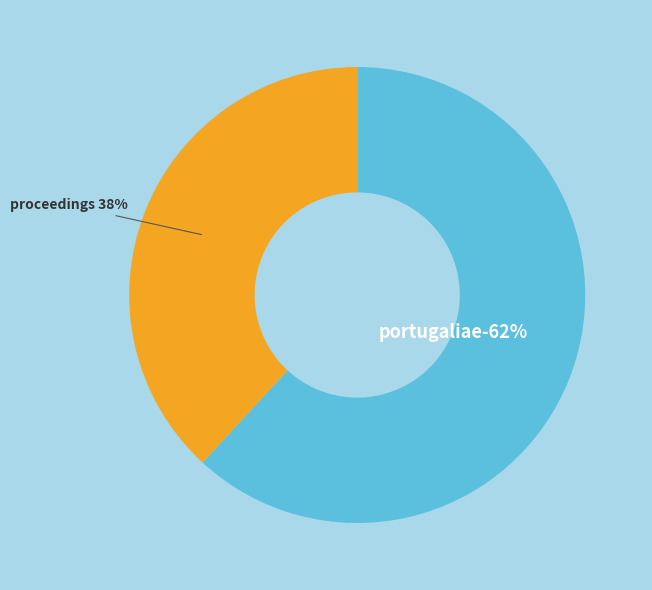

The Portugaliae Electrochimica Acta slice represents 49% of the pie. True or false?

False